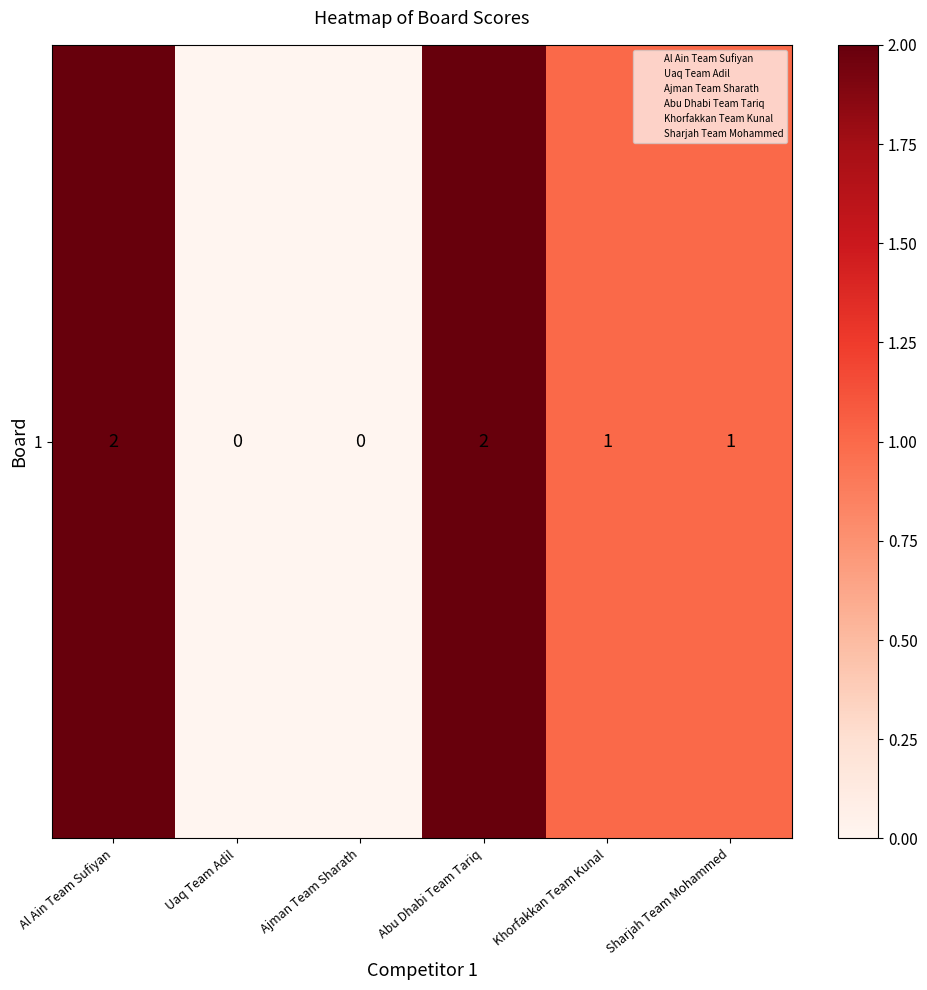

Which has a higher value, Khorfakkan Team Kunal or Abu Dhabi Team Tariq?

Abu Dhabi Team Tariq